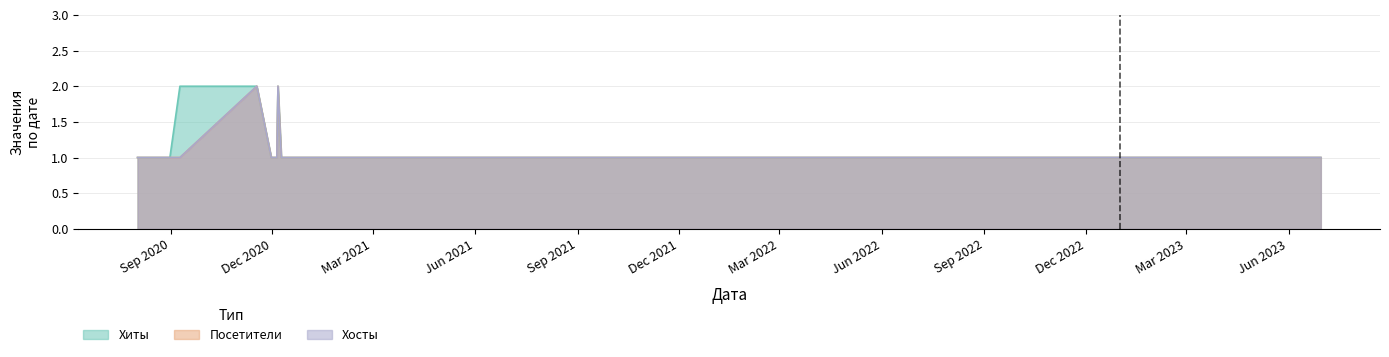

List the series in order of their peak value, lowest first.

Хиты, Посетители, Хосты